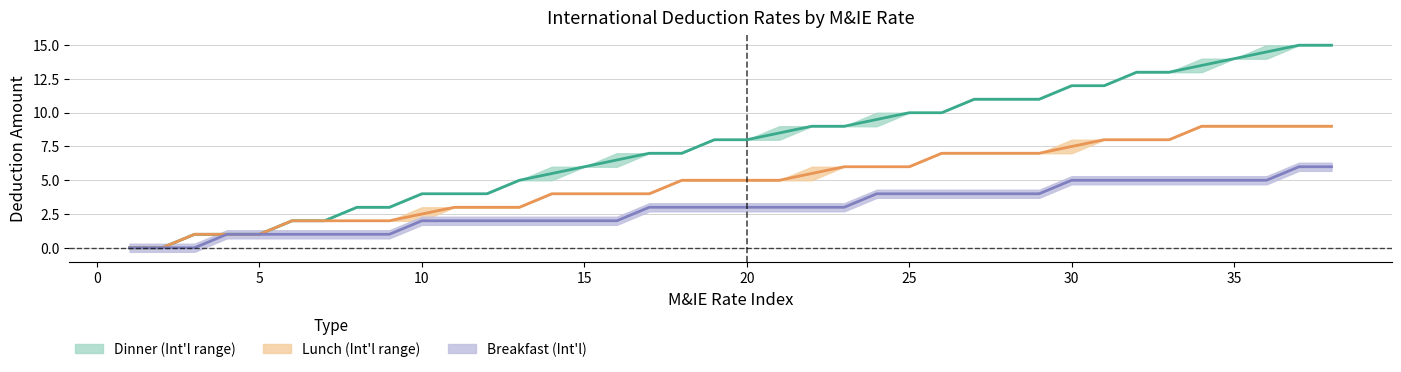

At how many categories does at least one series exceed 7?

20